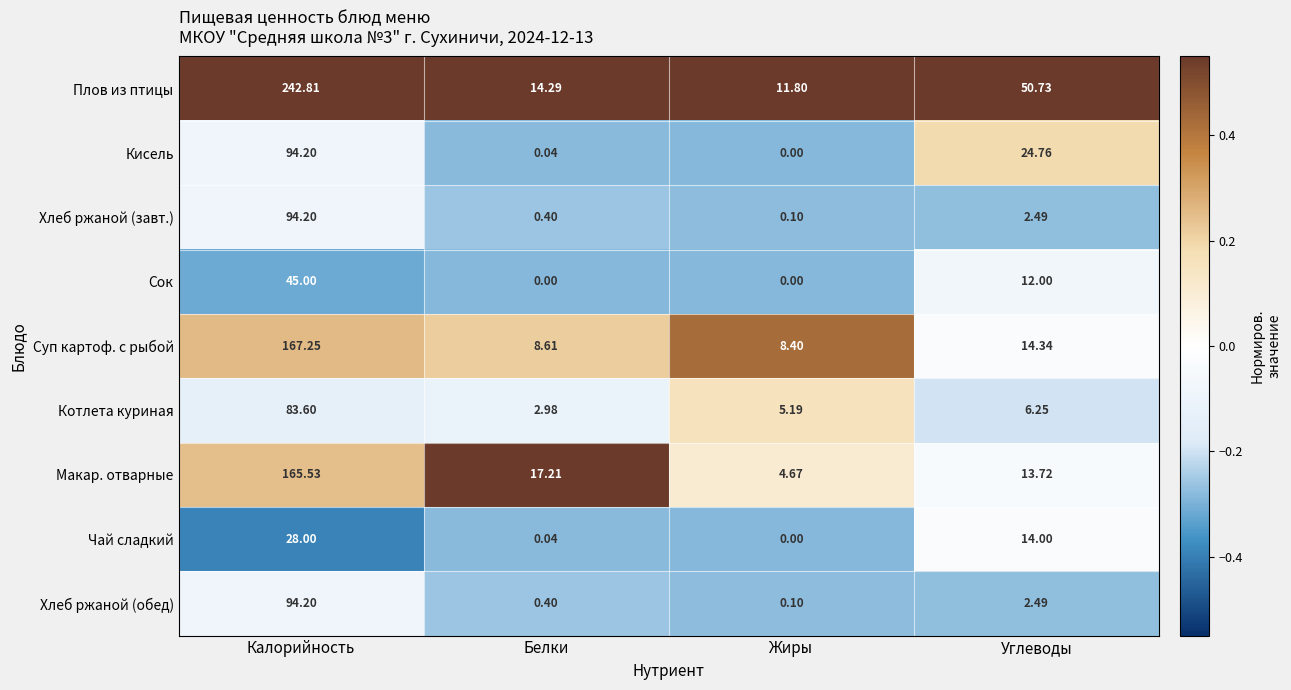

Rank the categories by Плов из птицы value from highest to lowest.

Калорийность, Углеводы, Белки, Жиры